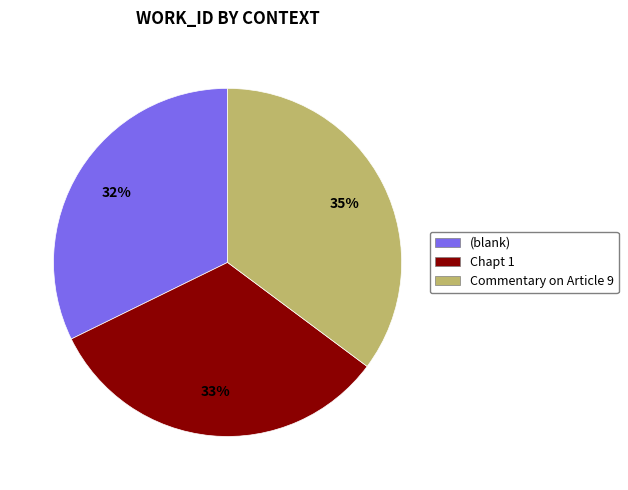

Is it true that Commentary on Article 9 is 44% of the pie?

False